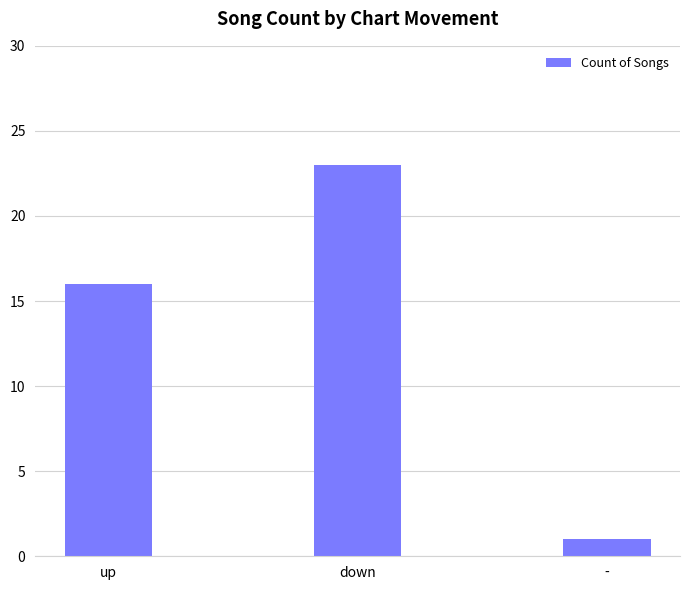

Approximately how many times larger is the value at up compared to -?

16.0